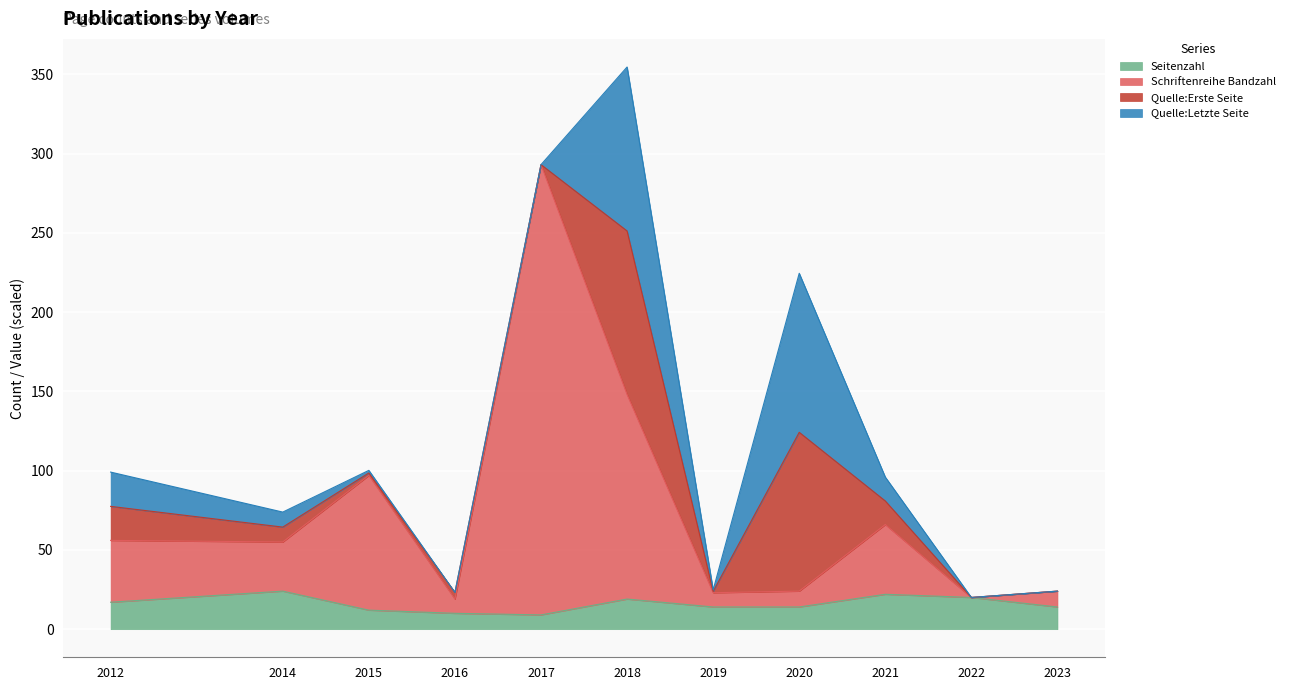

True or false: Schriftenreihe Bandzahl and Seitenzahl intersect in this chart.

False